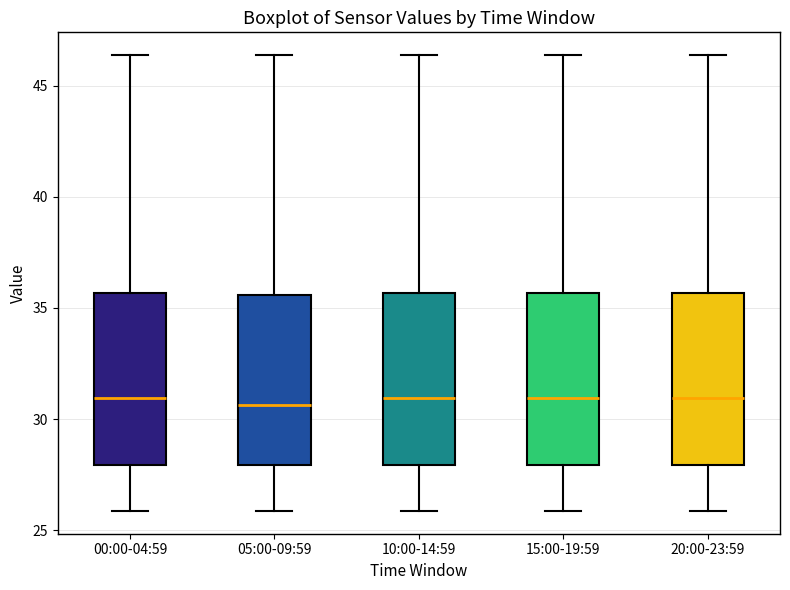

Reading left to right, read every box against the y-axis: the position of its median line, the range the box covers, and the ends of its whiskers. The values are not printed on the chart, so give them approximately, as read against the axis.

00:00-04:59: median 31.0, box 28.0 to 35.5, whiskers 26.0 to 46.5
05:00-09:59: median 30.5, box 28.0 to 35.5, whiskers 26.0 to 46.5
10:00-14:59: median 31.0, box 28.0 to 35.5, whiskers 26.0 to 46.5
15:00-19:59: median 31.0, box 28.0 to 35.5, whiskers 26.0 to 46.5
20:00-23:59: median 31.0, box 28.0 to 35.5, whiskers 26.0 to 46.5